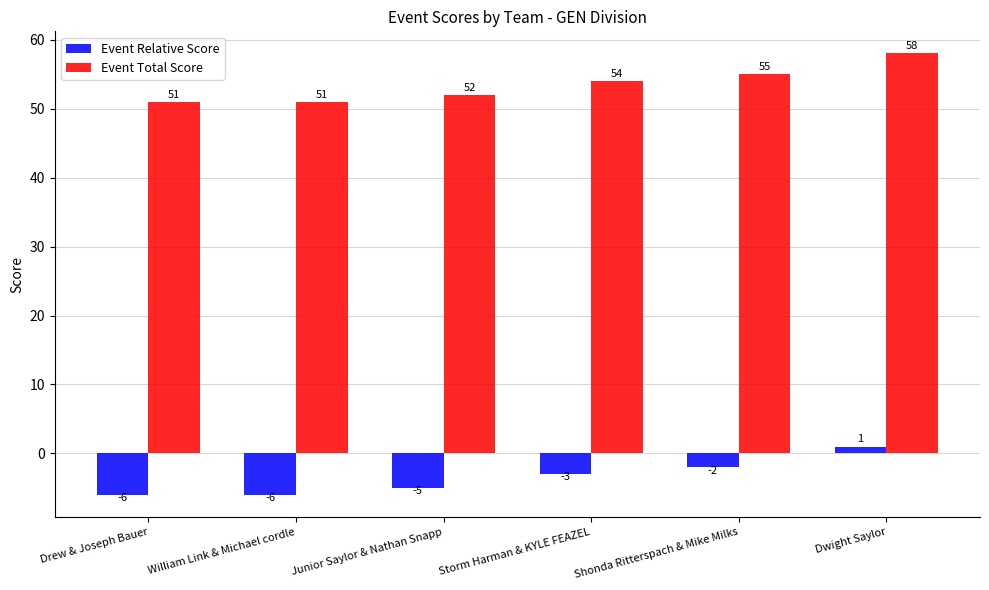

What is the label of the 2nd bar from the right?

Shonda Ritterspach & Mike Milks